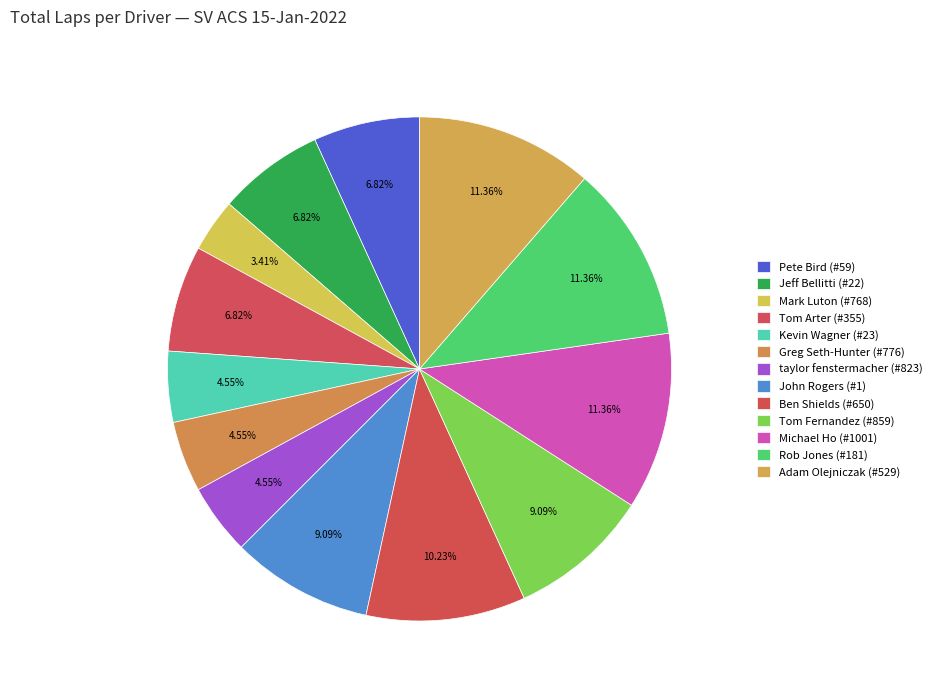

To the nearest percent, what percentage of the pie is Rob Jones (#181)?

11%